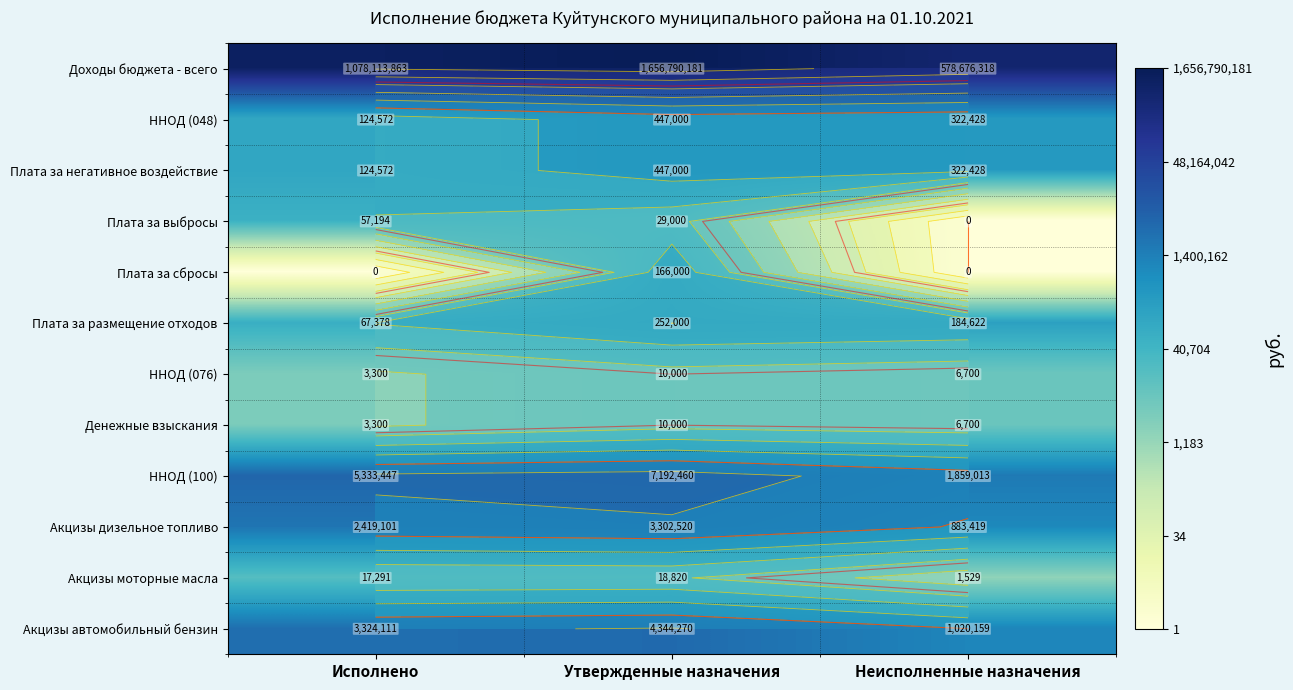

How many categories are shown in the chart?

3